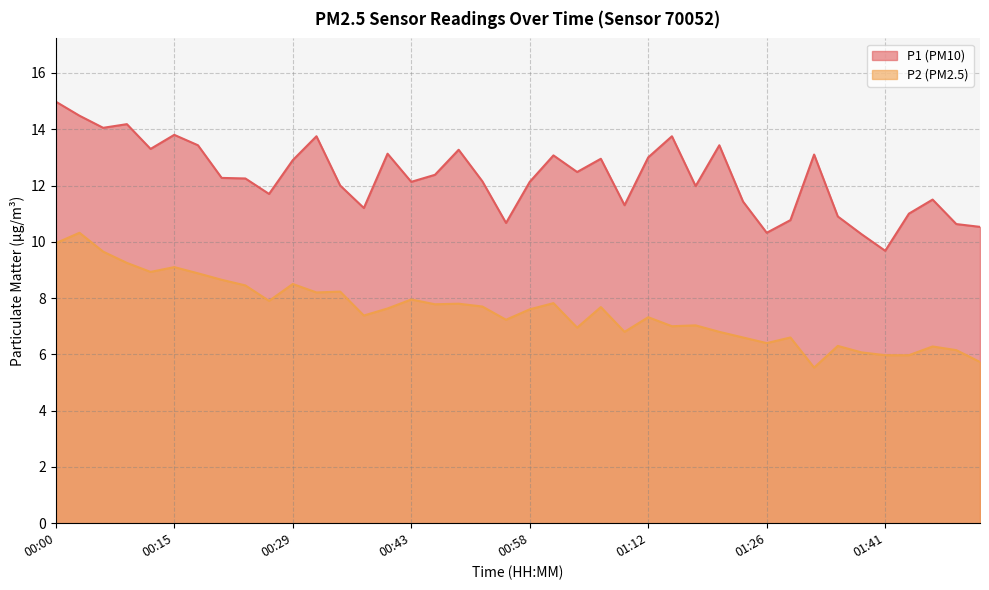

Rank the series by their maximum value, from lowest to highest.

P2 (PM2.5), P1 (PM10)